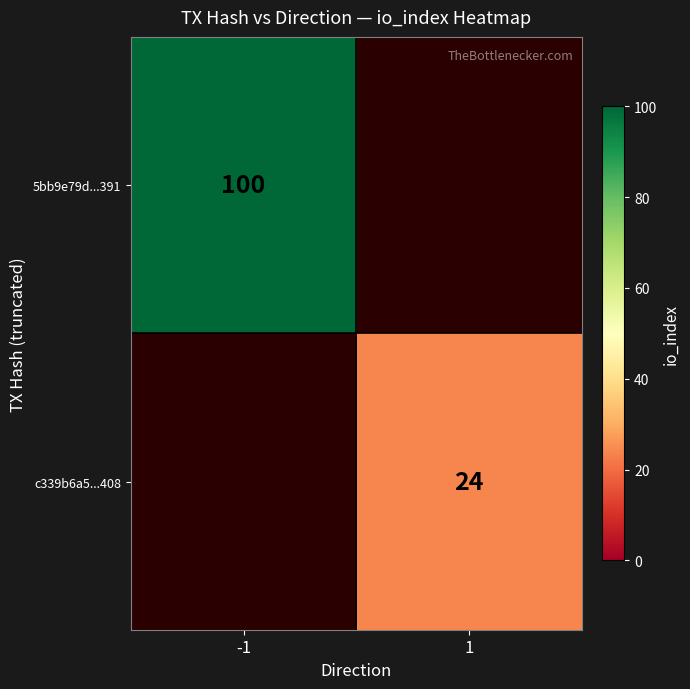

At how many categories does at least one series exceed 34?

1